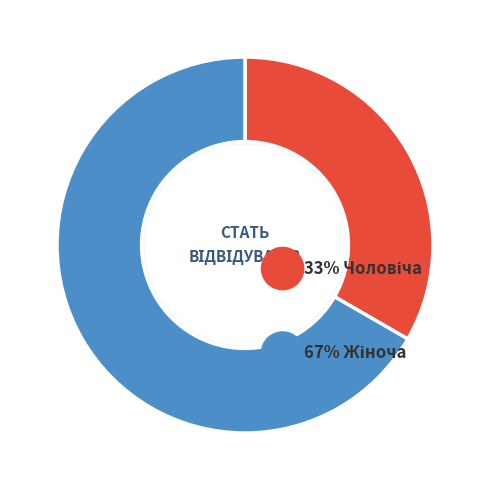

Is there any slice that represents more than half of the pie?

Yes